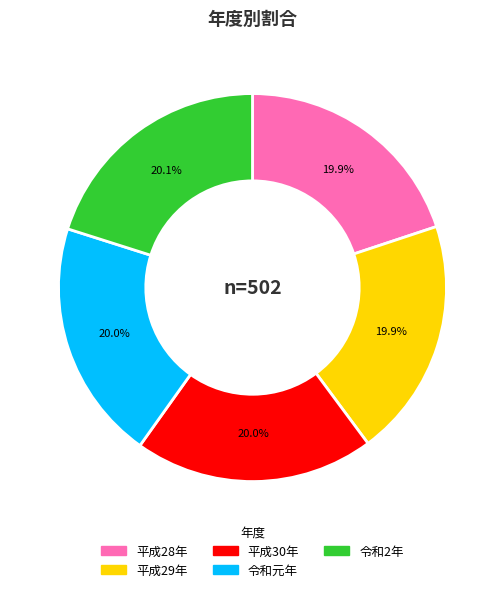

What is the ratio of the value at 令和2年 to the value at 平成30年?

1.0